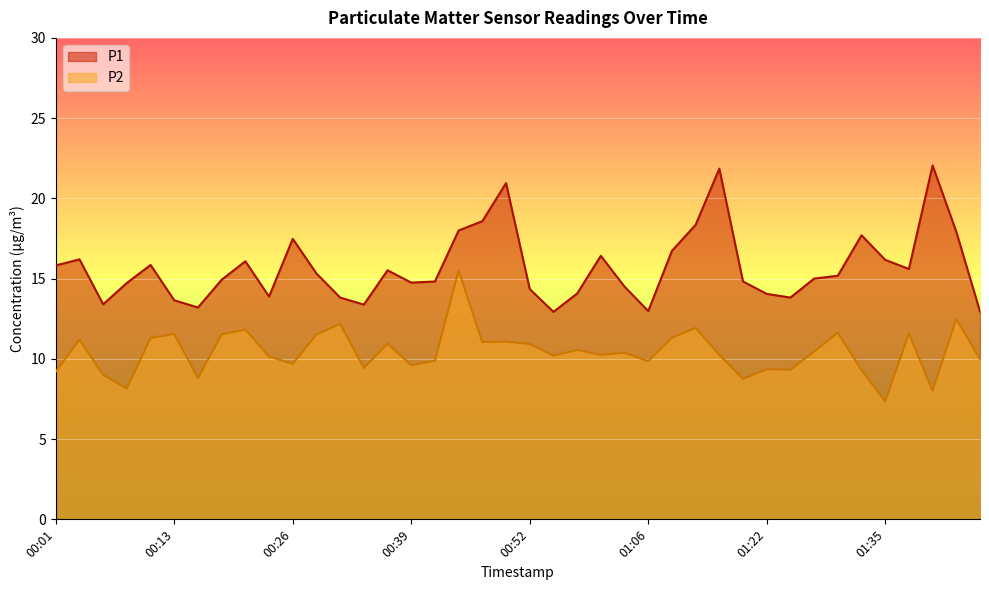

At which label does P2 first exceed 10?

00:04